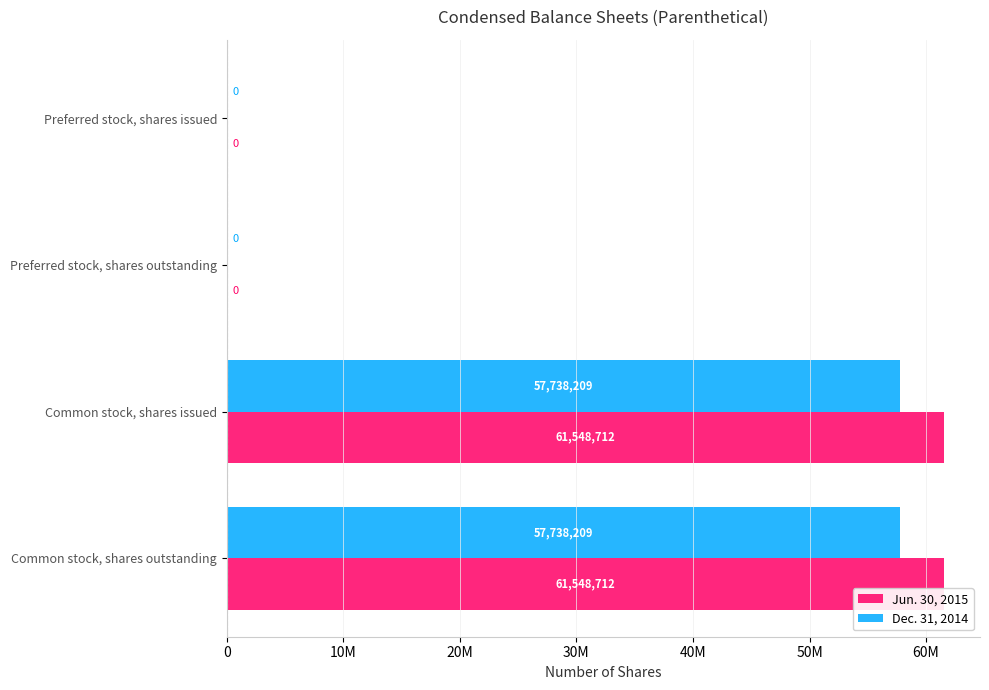

What are all the series names shown in the legend?

Jun. 30, 2015, Dec. 31, 2014